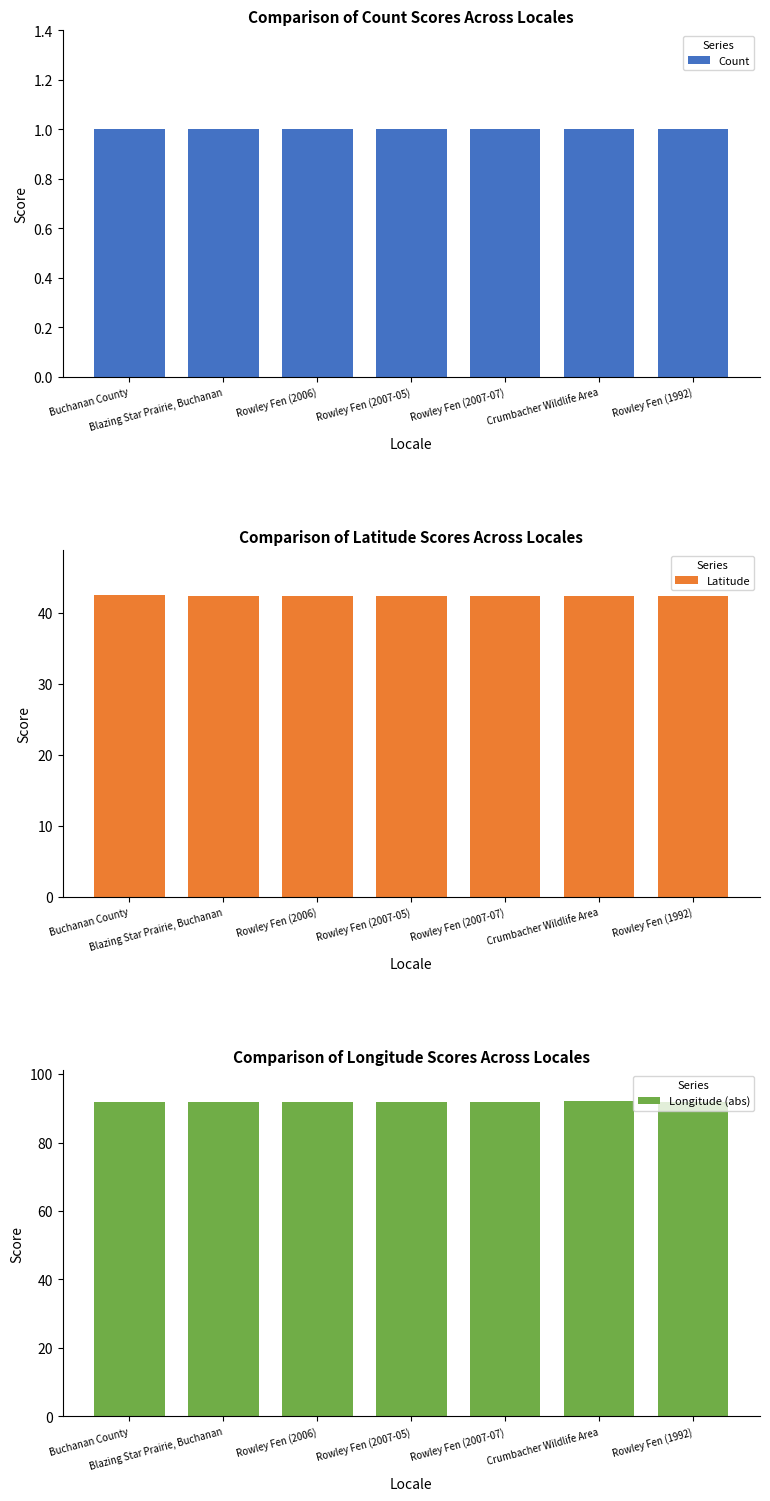

What is the sum of the Count values at Crumbacher Wildlife Area and Rowley Fen (2007-05)?

2.0